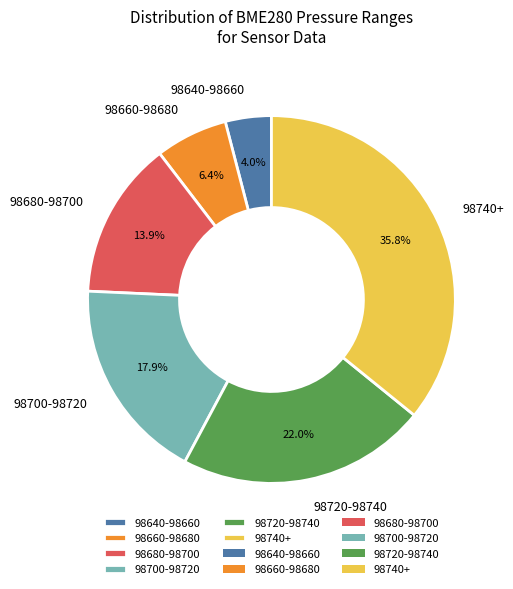

Is the sum of 98700-98720 and 98680-98700 greater than half?

No